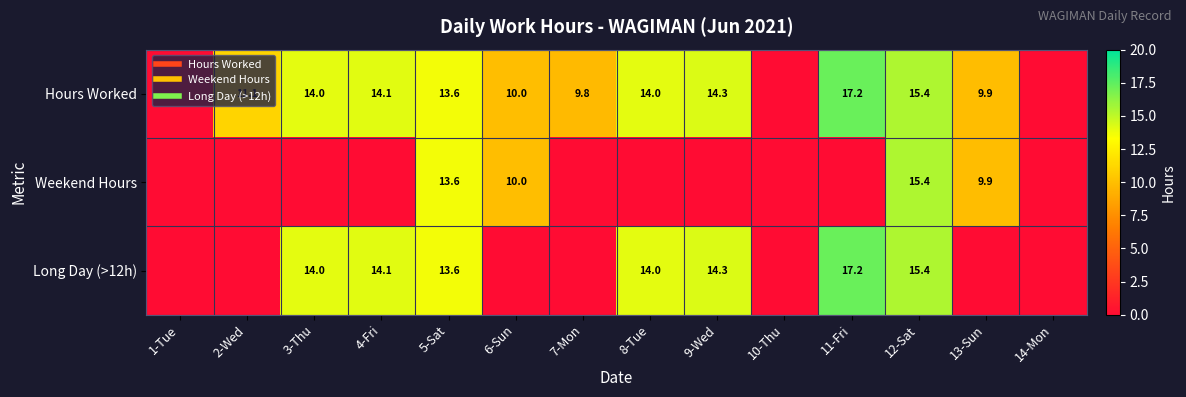

What is the greatest value displayed?

17.2